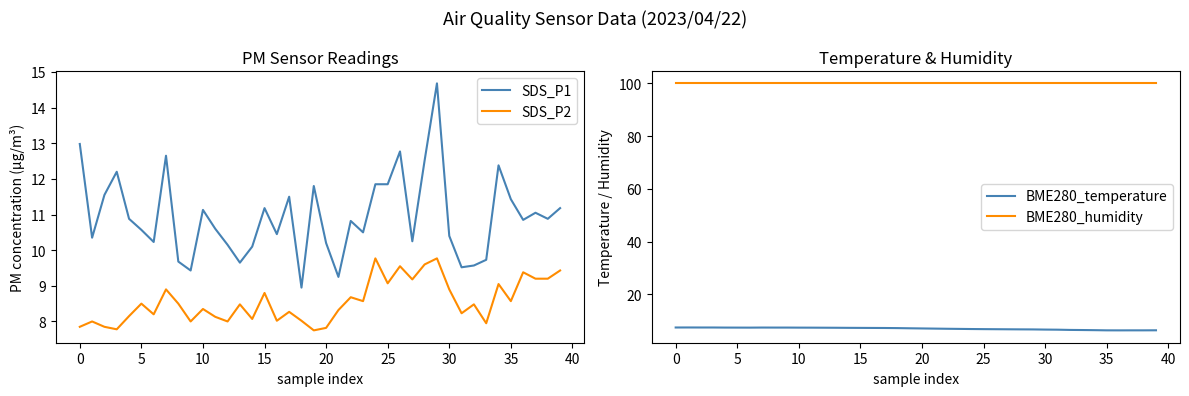

Is it true that SDS_P2 equals 5.1 at 26?

False